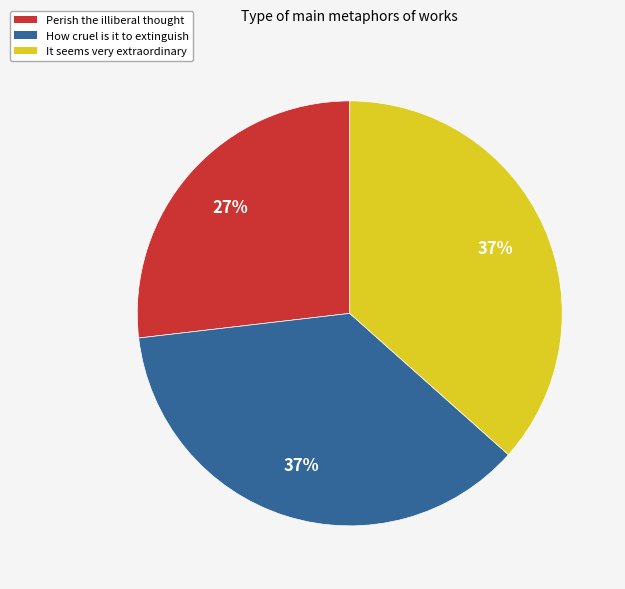

Is it true that How cruel is it to extinguish is 29% of the pie?

False